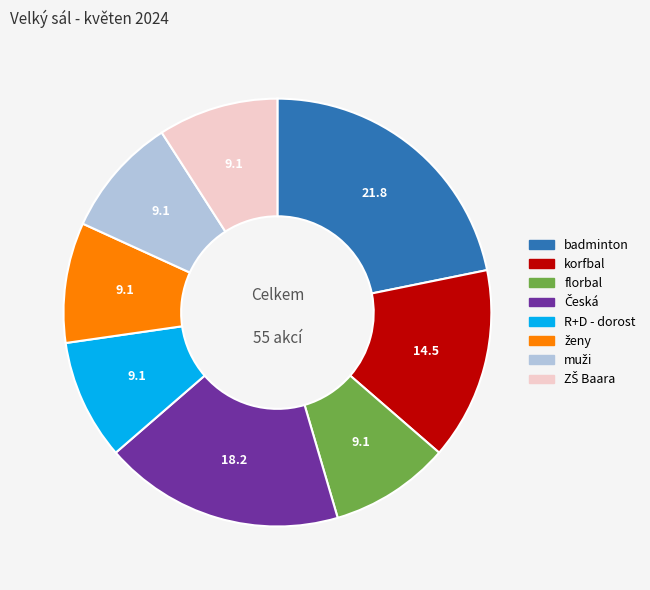

Does any single category account for the majority?

No